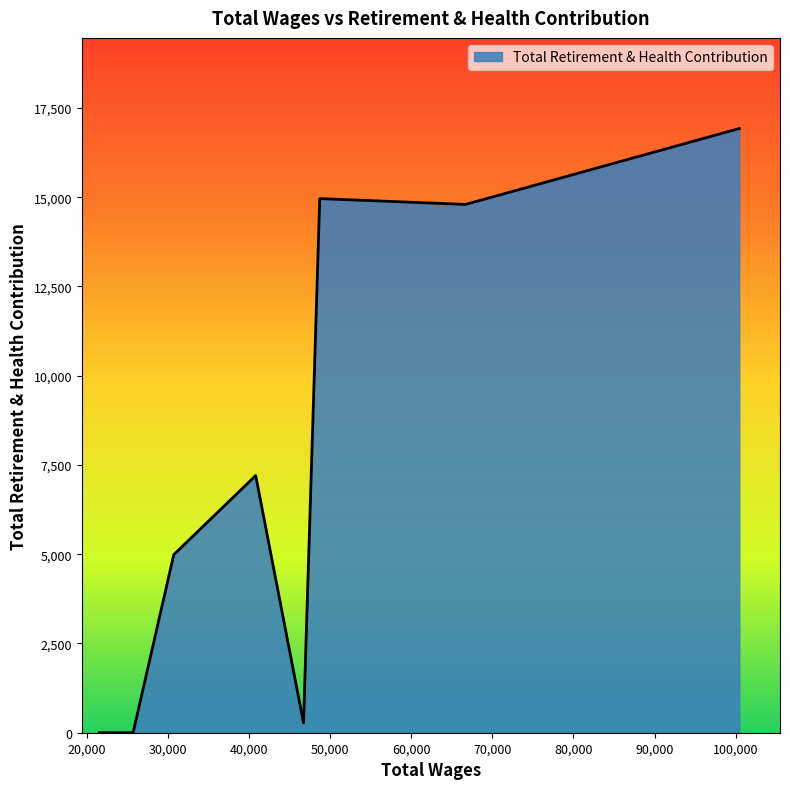

What is the sum of all values?

59146